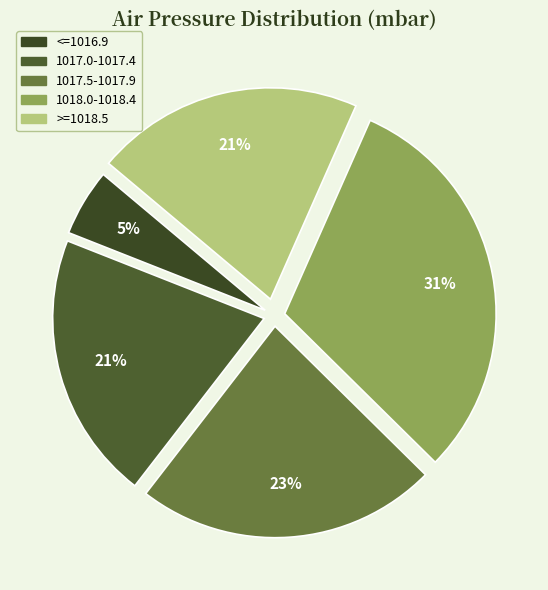

How many slices are in this pie chart?

5